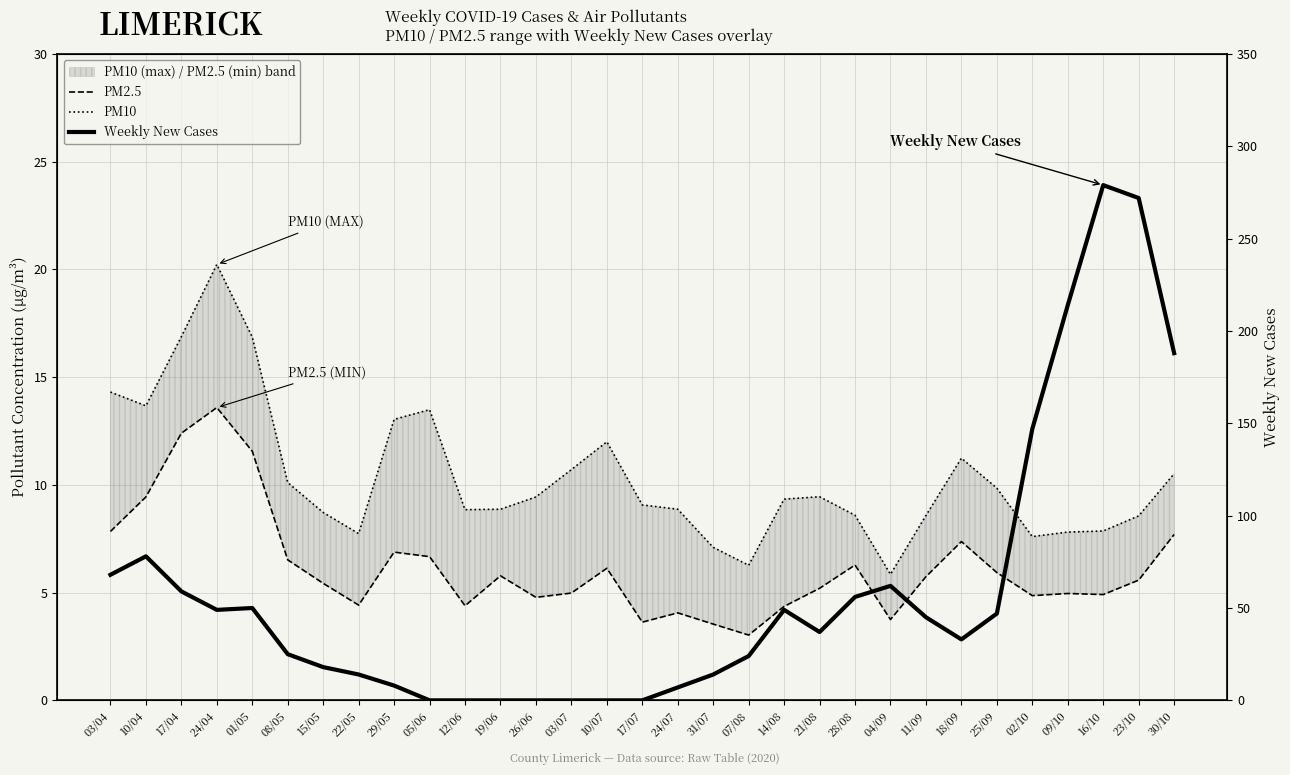

Which category has the lowest value in the PM10 series?

04/09